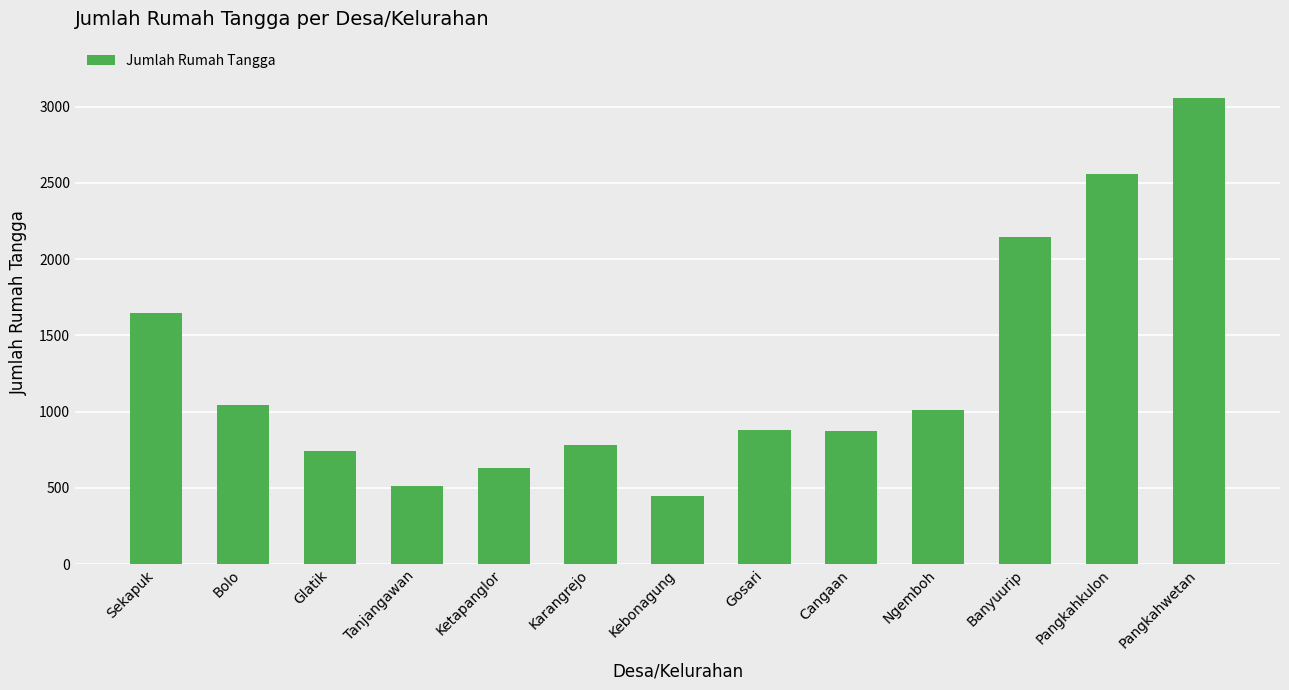

What is the approximate value at Ngemboh?

1011